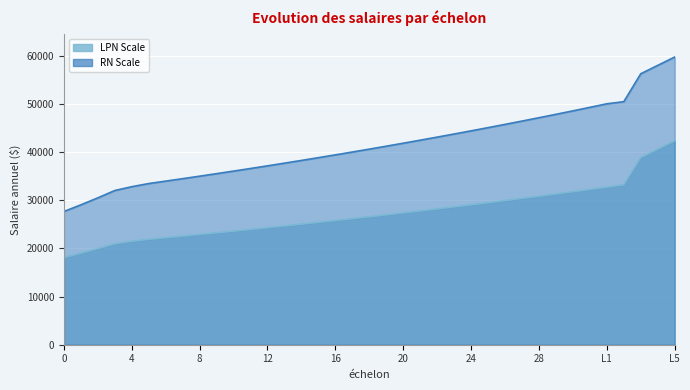

What is the label of the 32nd point from the right?

5